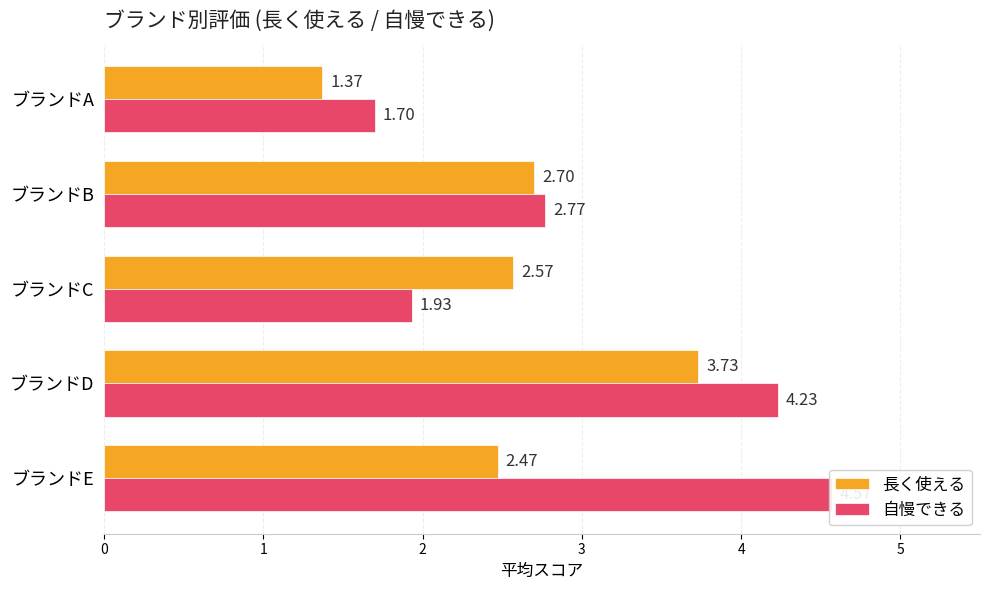

What are all the series names shown in the legend?

長く使える, 自慢できる